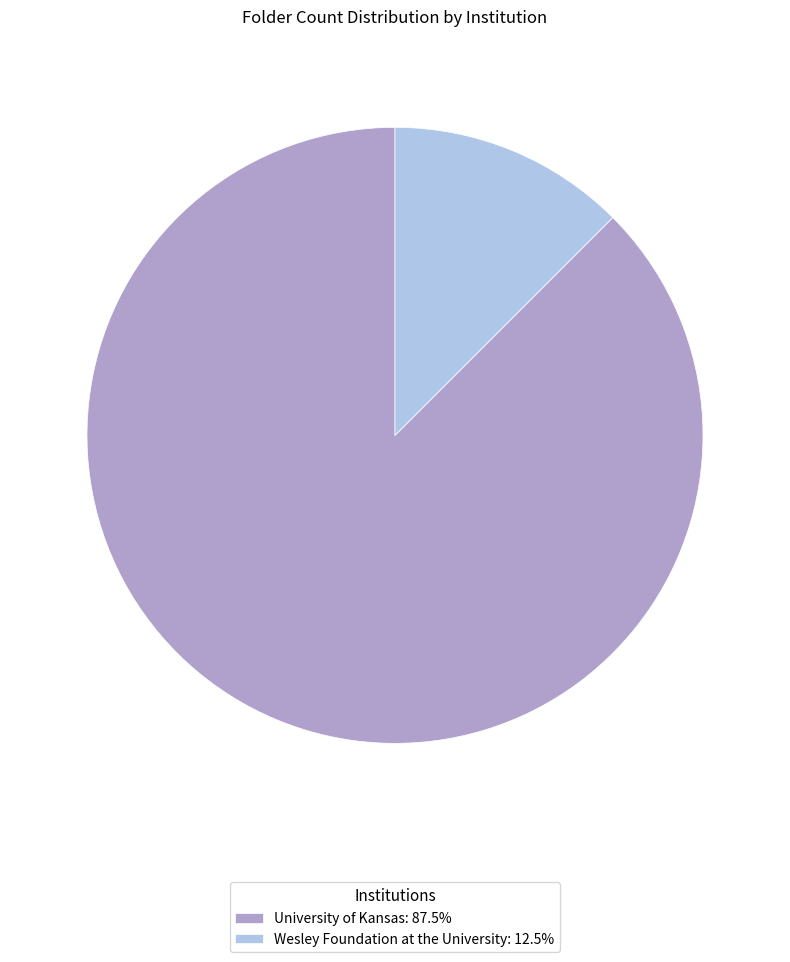

Which slice is the largest?

University of Kansas